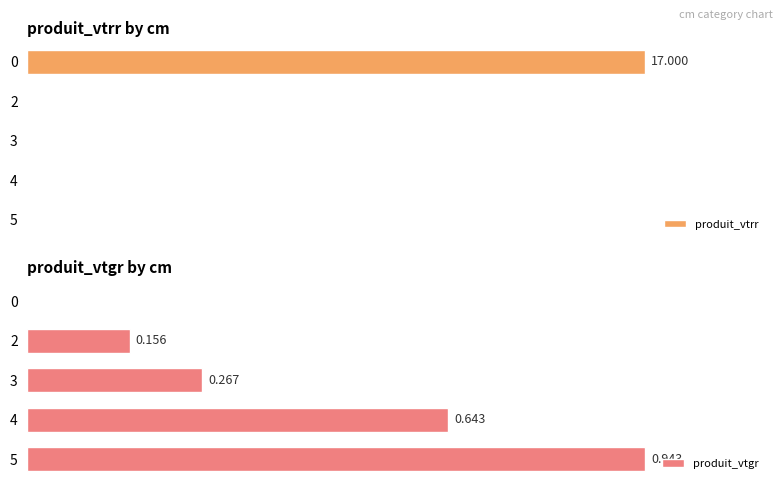

Reading right to left, list all the values displayed in this chart.

produit_vtrr: 0.0	0.0	0.0	0.0	17.0
produit_vtgr: 0.9	0.6	0.3	0.2	0.0